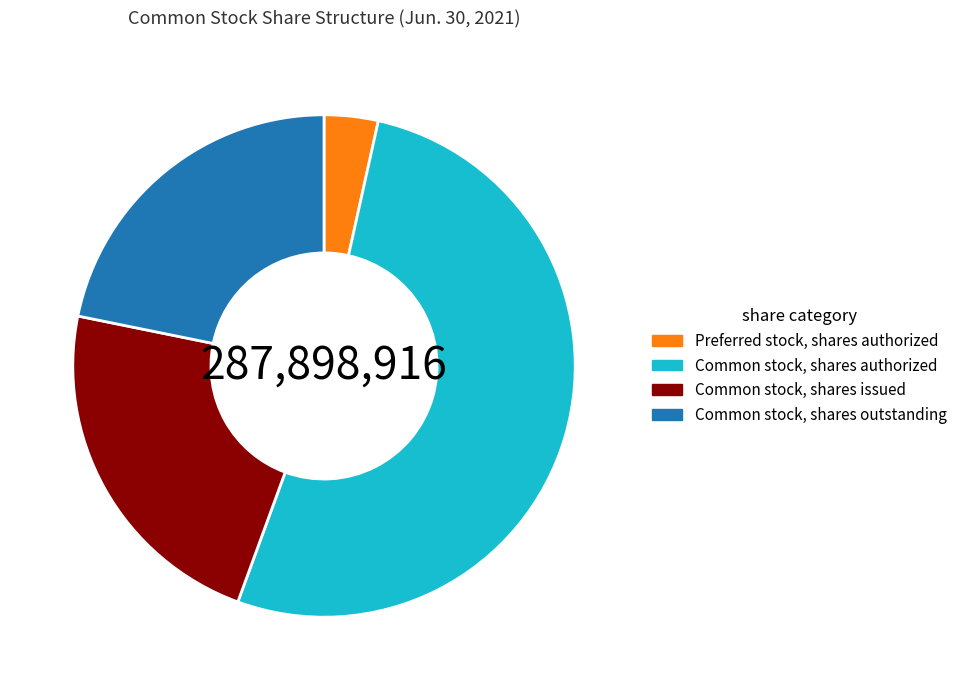

True or false: Preferred stock, shares authorized accounts for 13% of the total.

False